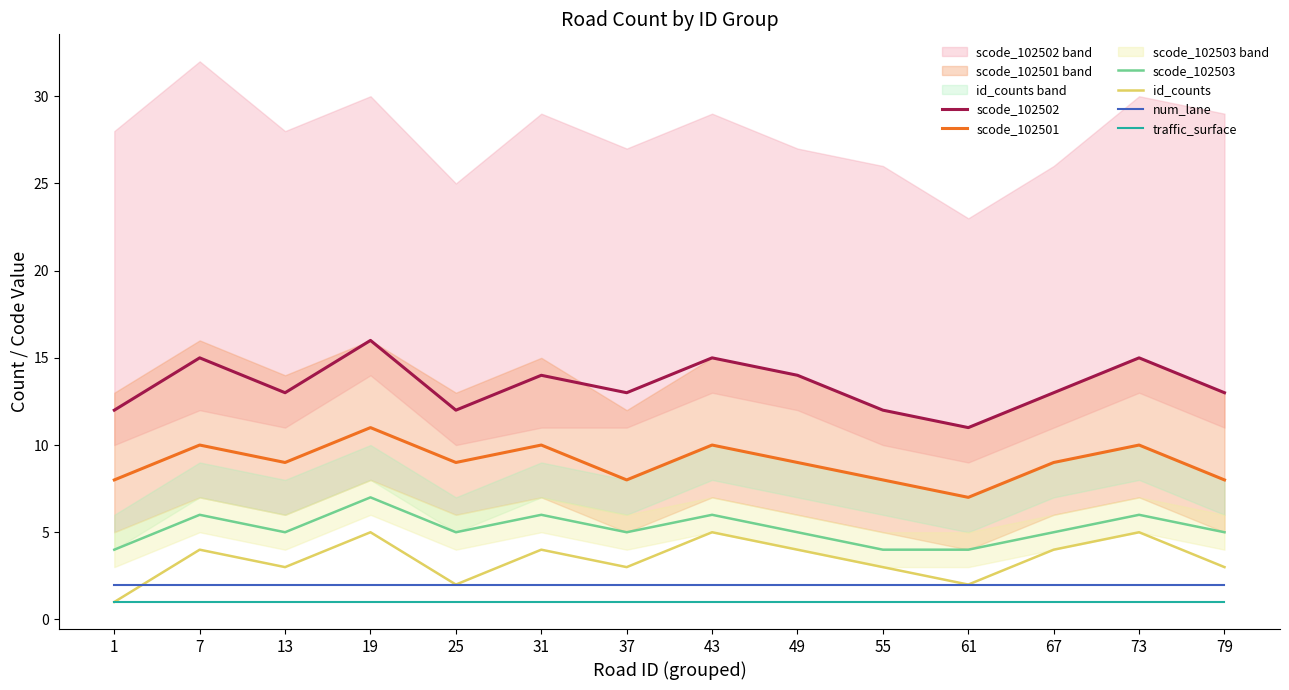

Count the id_counts values in the range 3 to 4.

8